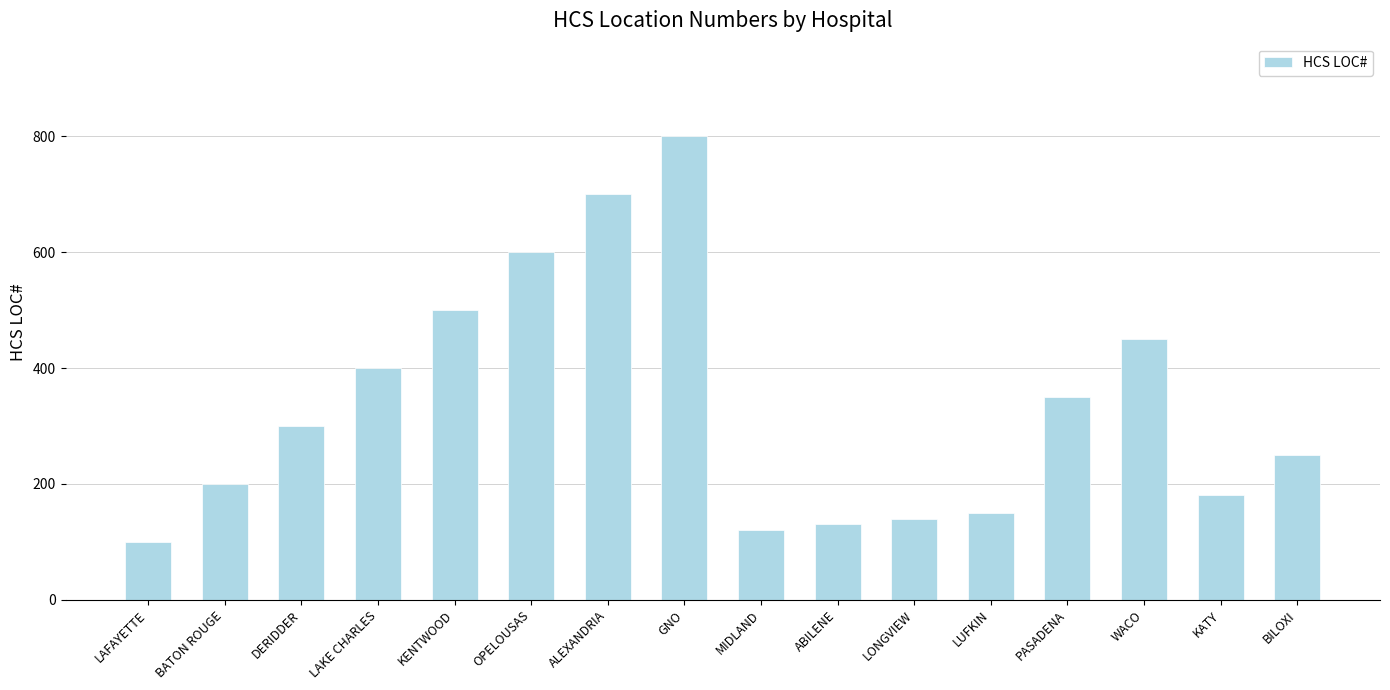

Which has a higher value, BILOXI or MIDLAND?

BILOXI